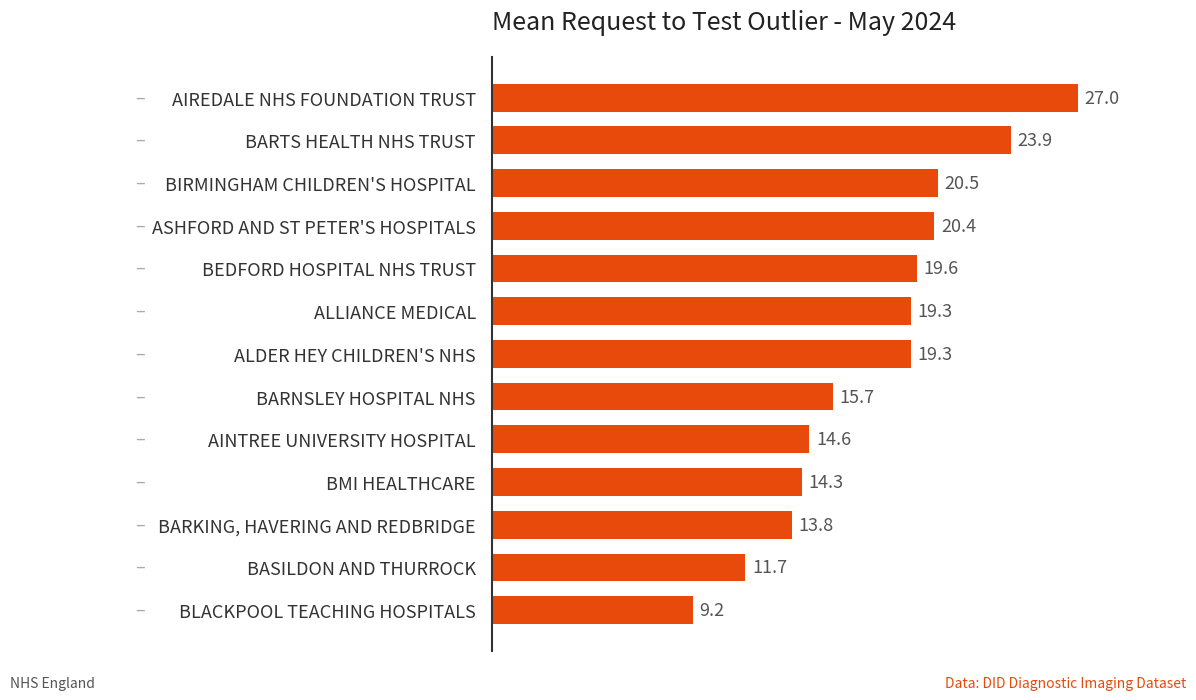

How many values exceed 19?

7